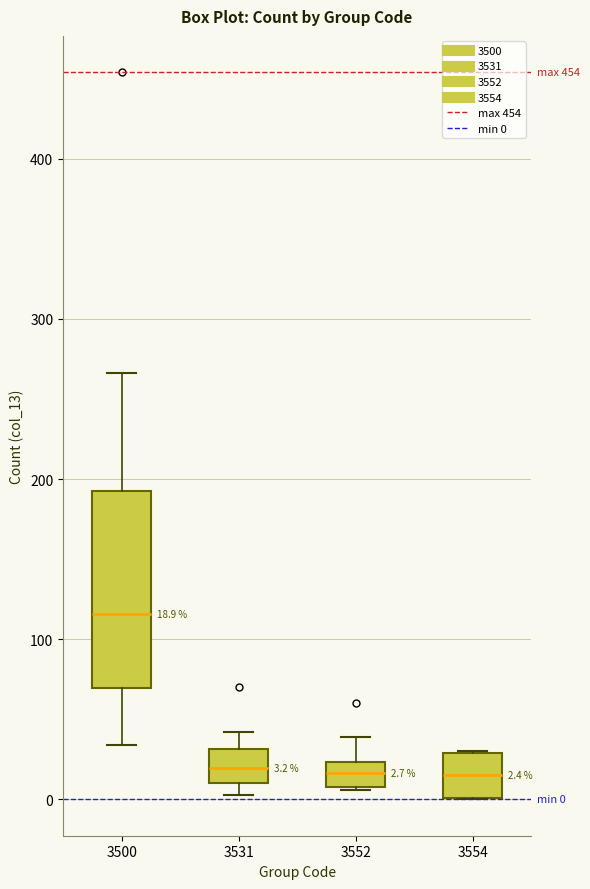

Which box is the tallest, from its lower edge to its upper edge?

3500